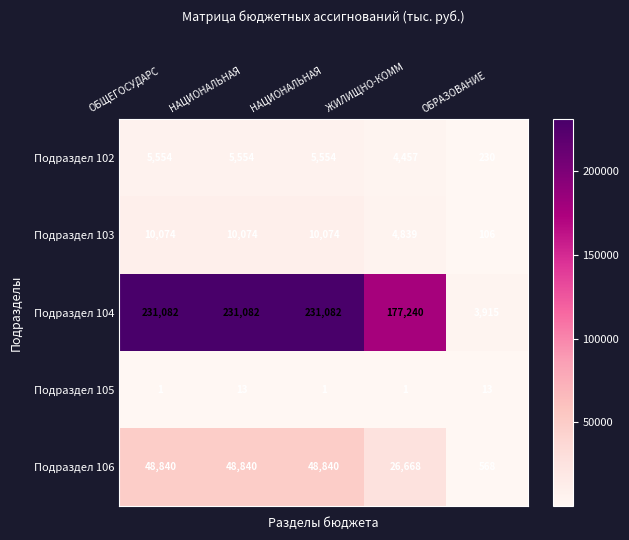

How many values in the Подраздел 102 series are below 5554?

2